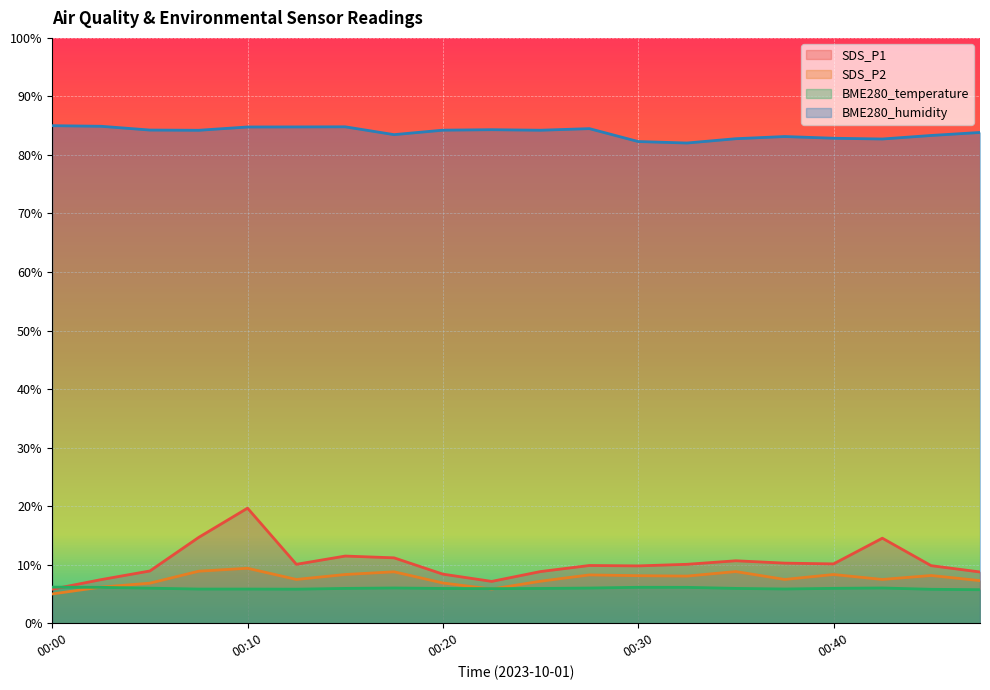

How many interior local valleys does the BME280_humidity series have?

5